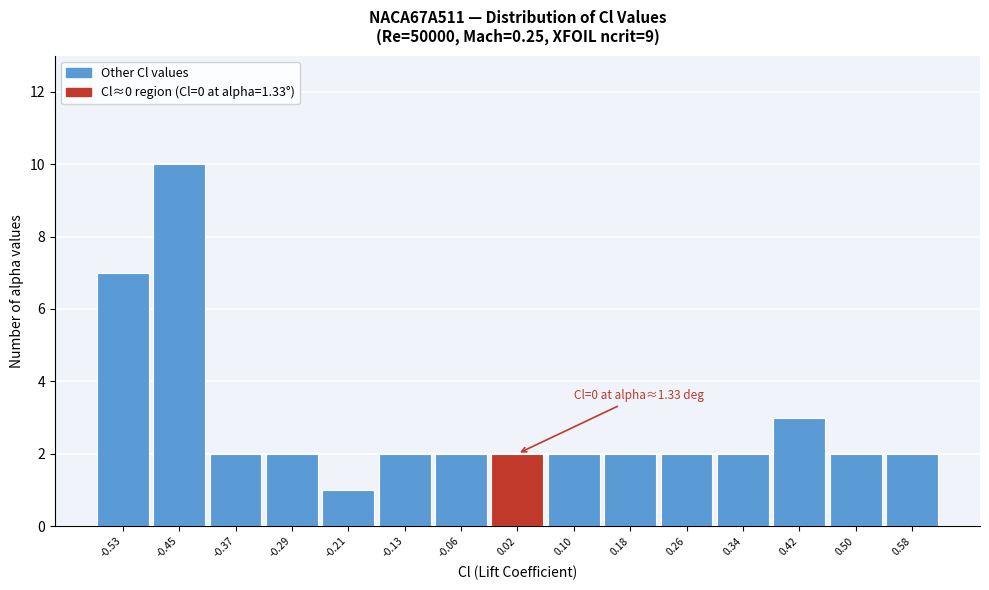

Over which range of the x-axis is the bar tallest?

-0.49 to -0.41